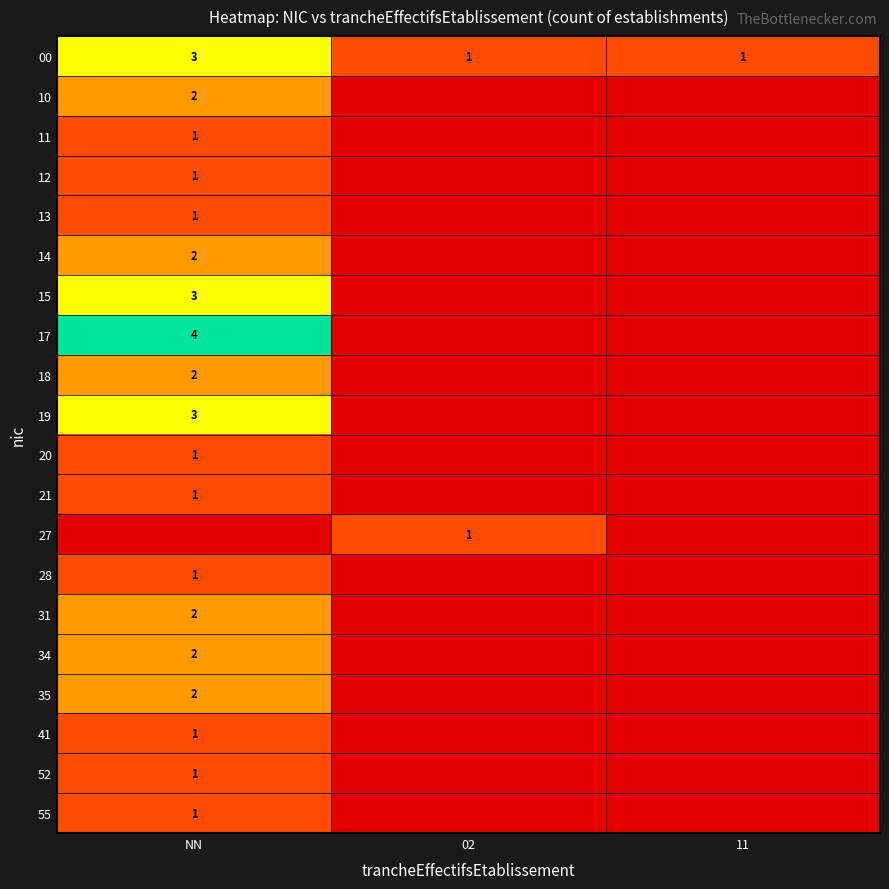

Is the value of 13 at NN greater than the value of 17 at NN?

No